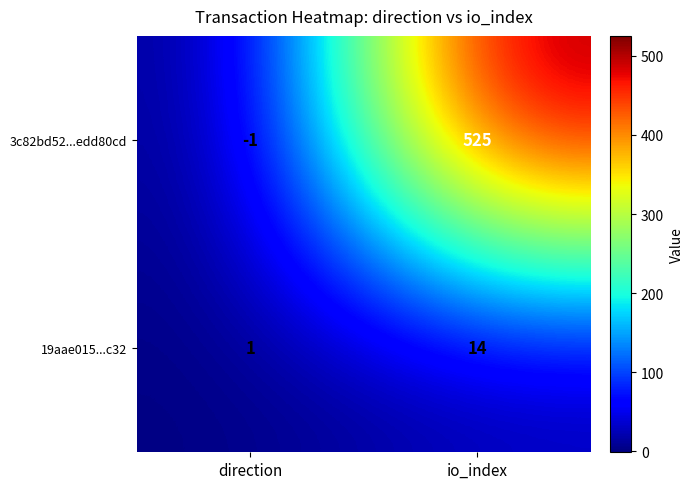

Rank the series at io_index from lowest to highest value.

19aae015...c32, 3c82bd52...edd80cd